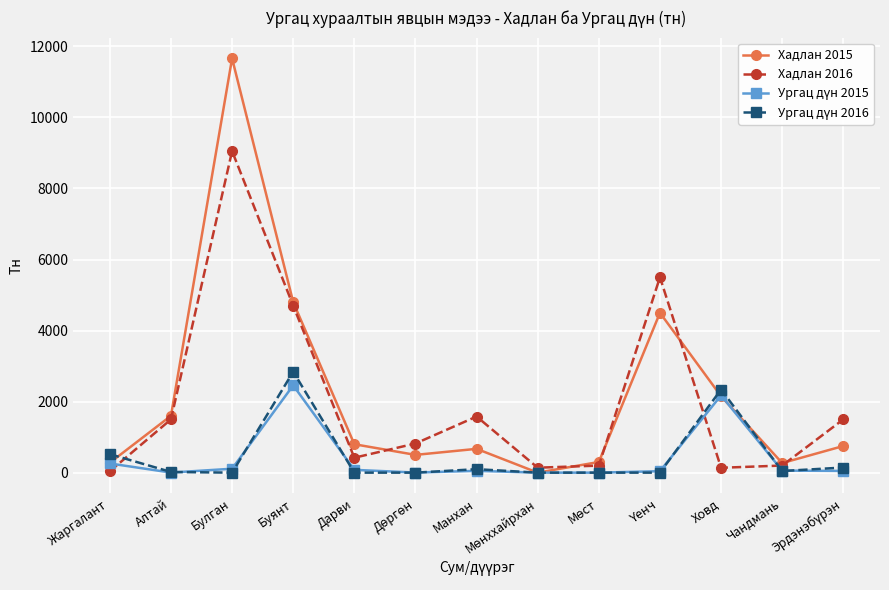

At which category does Хадлан 2016 reach its first local peak?

Булган